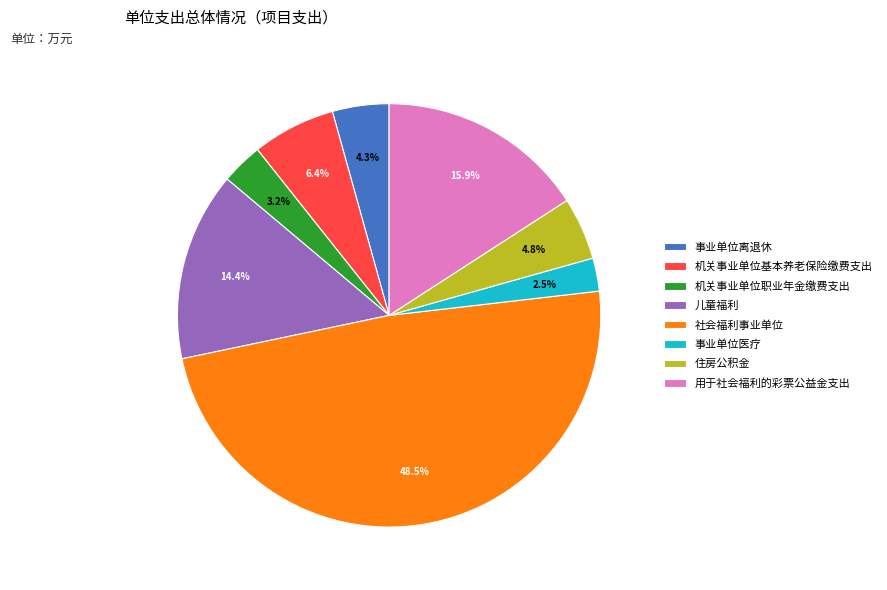

Combined, what portion of the pie is 儿童福利 and 事业单位医疗?

16.9%